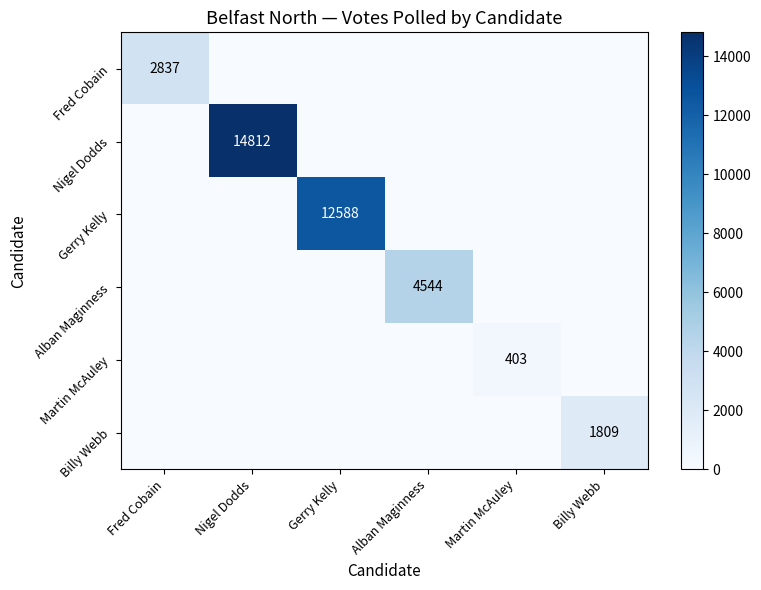

The value of Fred Cobain at Fred Cobain is 1393. True or false?

False